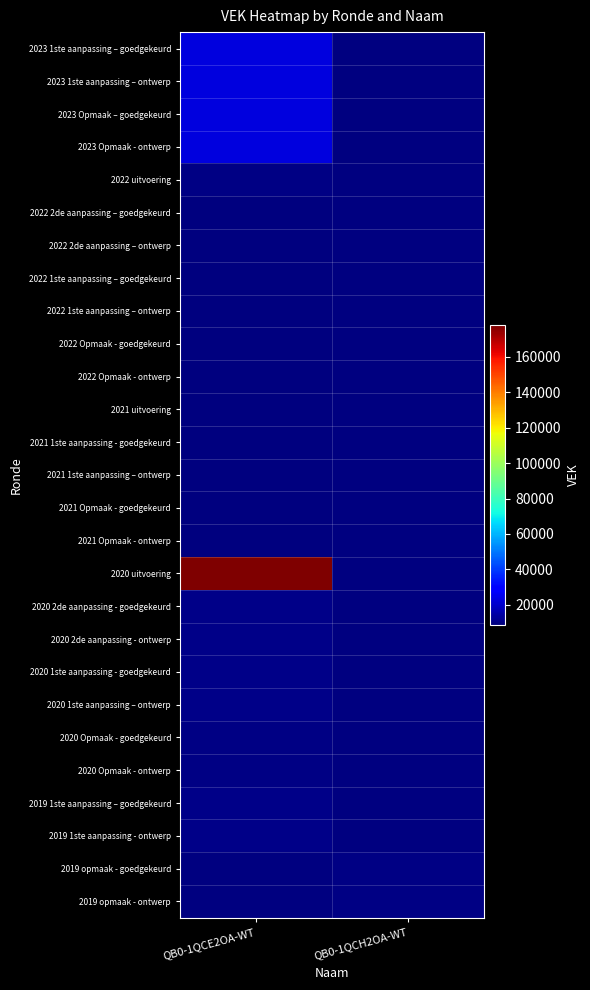

Rank the series at QB0-1QCE2OA-WT from lowest to highest value.

2022 2de aanpassing – goedgekeurd, 2022 2de aanpassing – ontwerp, 2022 1ste aanpassing – goedgekeurd, 2022 1ste aanpassing – ontwerp, 2022 Opmaak - goedgekeurd, 2022 Opmaak - ontwerp, 2021 uitvoering, 2021 Opmaak - goedgekeurd, 2021 Opmaak - ontwerp, 2021 1ste aanpassing - goedgekeurd, 2021 1ste aanpassing – ontwerp, 2020 Opmaak - goedgekeurd, 2020 Opmaak - ontwerp, 2022 uitvoering, 2019 1ste aanpassing – goedgekeurd, 2019 1ste aanpassing - ontwerp, 2020 2de aanpassing - goedgekeurd, 2020 2de aanpassing - ontwerp, 2020 1ste aanpassing - goedgekeurd, 2020 1ste aanpassing – ontwerp, 2023 1ste aanpassing – goedgekeurd, 2023 1ste aanpassing – ontwerp, 2023 Opmaak – goedgekeurd, 2023 Opmaak - ontwerp, 2020 uitvoering, 2019 opmaak - goedgekeurd, 2019 opmaak - ontwerp